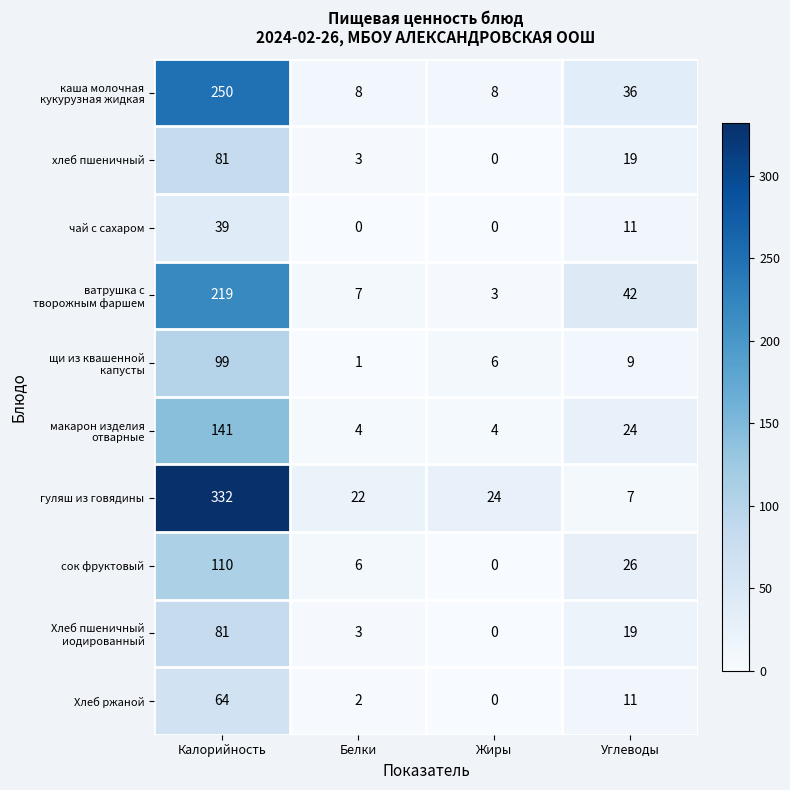

Which category has the highest value in the хлеб пшеничный series?

Калорийность